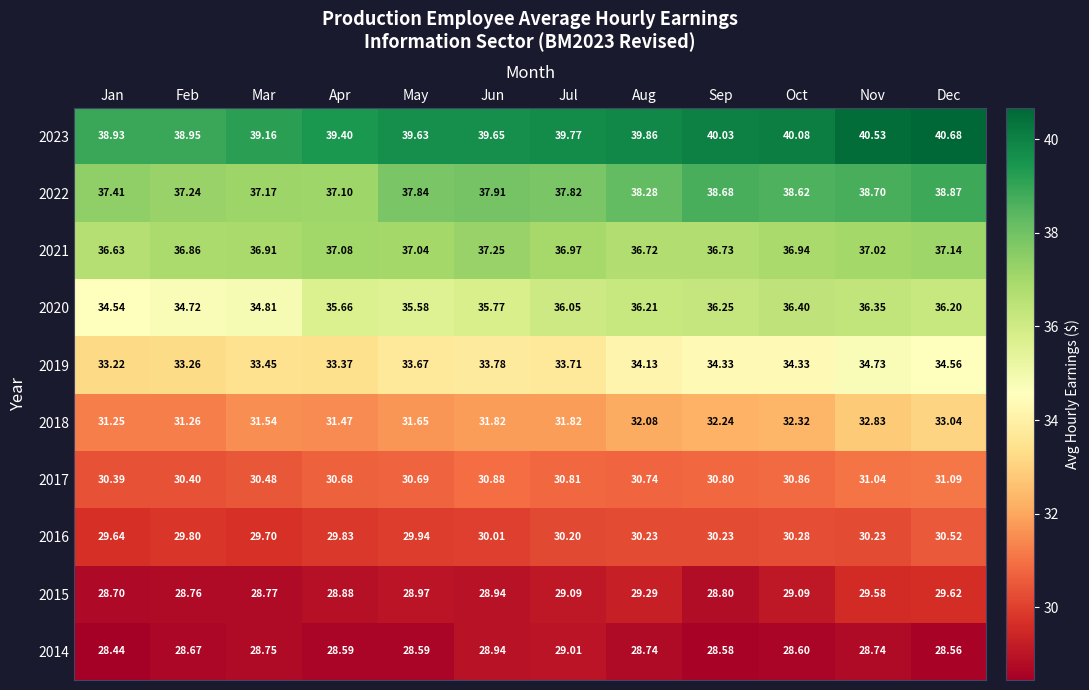

At which category is the sum across all series the highest?

Dec